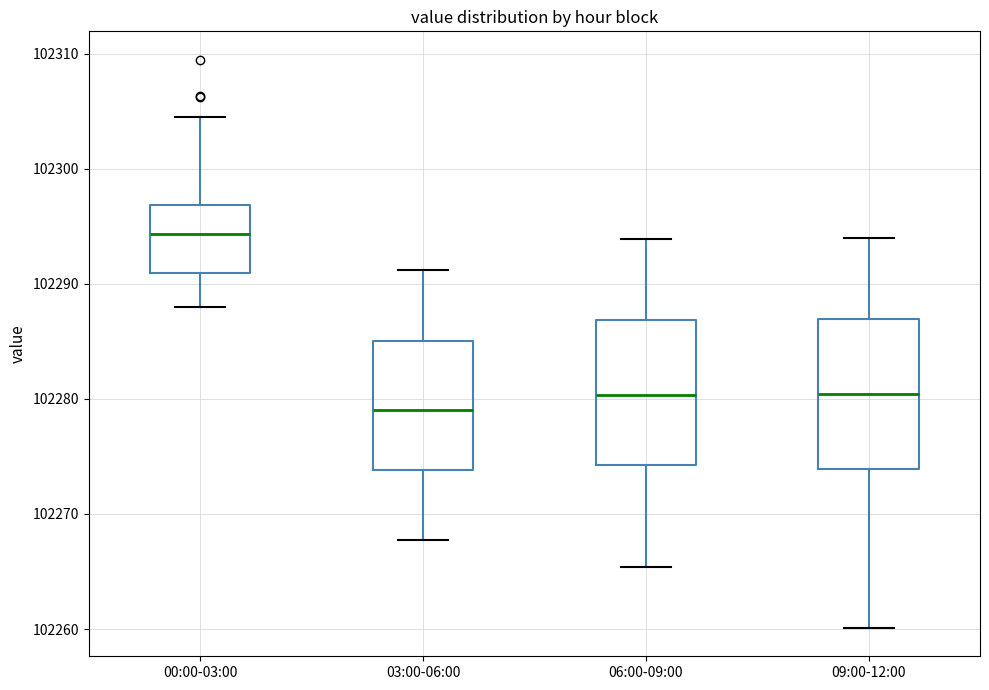

Reading left to right, transcribe this box plot: for each box, give where its median line is, the range the box spans, and where its two whiskers end, as read against the y-axis. The values are not printed on the chart, so give them approximately, as read against the axis.

00:00-03:00: median 102294, box 102291 to 102297, whiskers 102288 to 102304
03:00-06:00: median 102279, box 102274 to 102285, whiskers 102268 to 102291
06:00-09:00: median 102280, box 102274 to 102287, whiskers 102265 to 102294
09:00-12:00: median 102280, box 102274 to 102287, whiskers 102260 to 102294